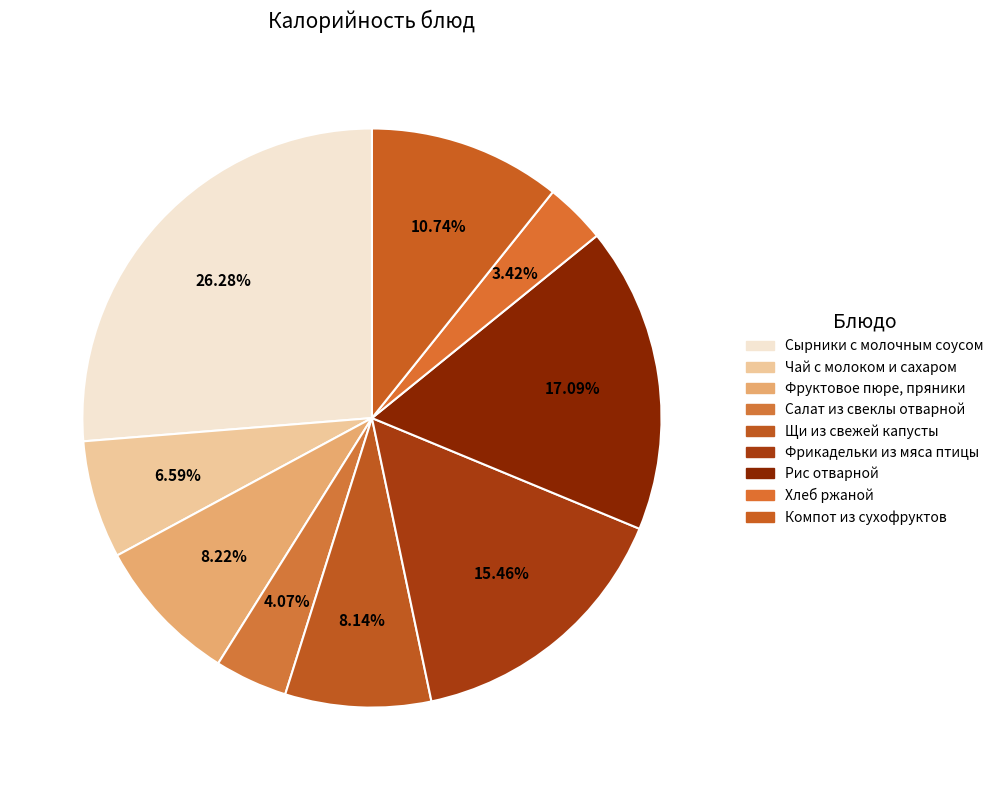

Approximately how many times larger is the value at Фруктовое пюре, пряники compared to Чай с молоком и сахаром?

1.2